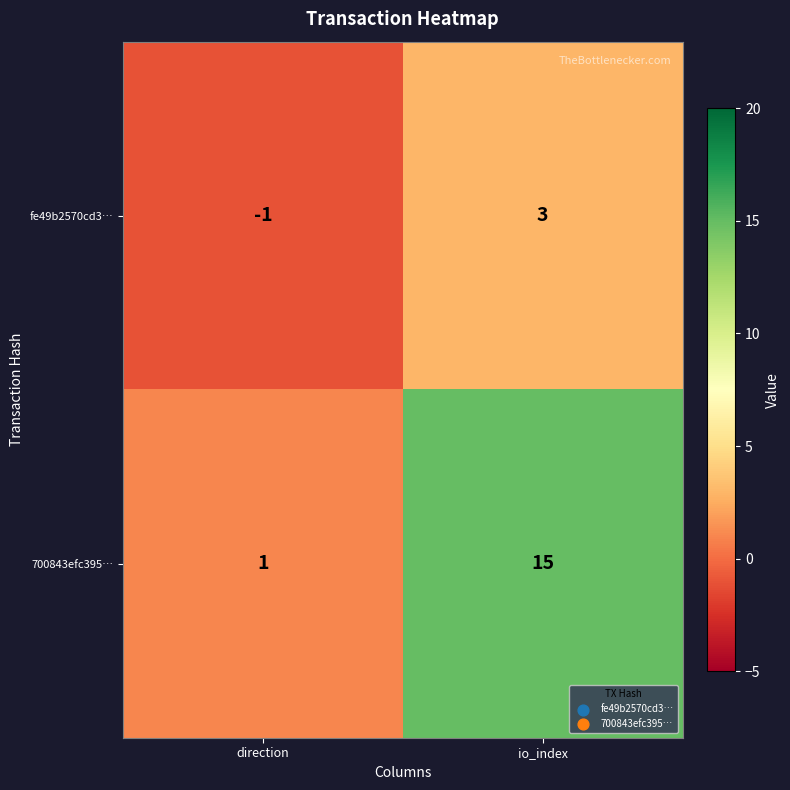

How many values in fe49b2570cd3… are below zero?

1